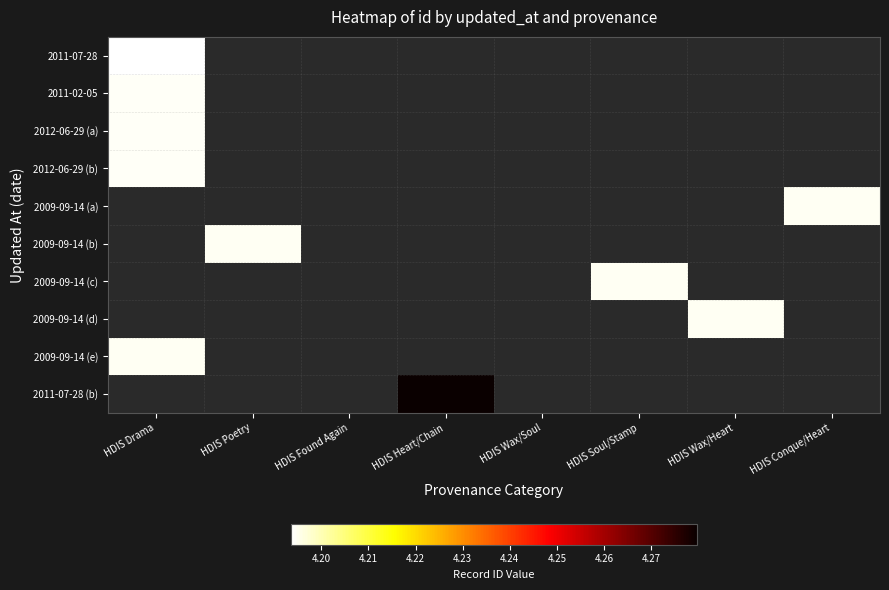

List the series in order of their peak value, lowest first.

2011-07-28, 2011-02-05, 2012-06-29 (a), 2012-06-29 (b), 2009-09-14 (a), 2009-09-14 (b), 2009-09-14 (c), 2009-09-14 (d), 2009-09-14 (e), 2011-07-28 (b)